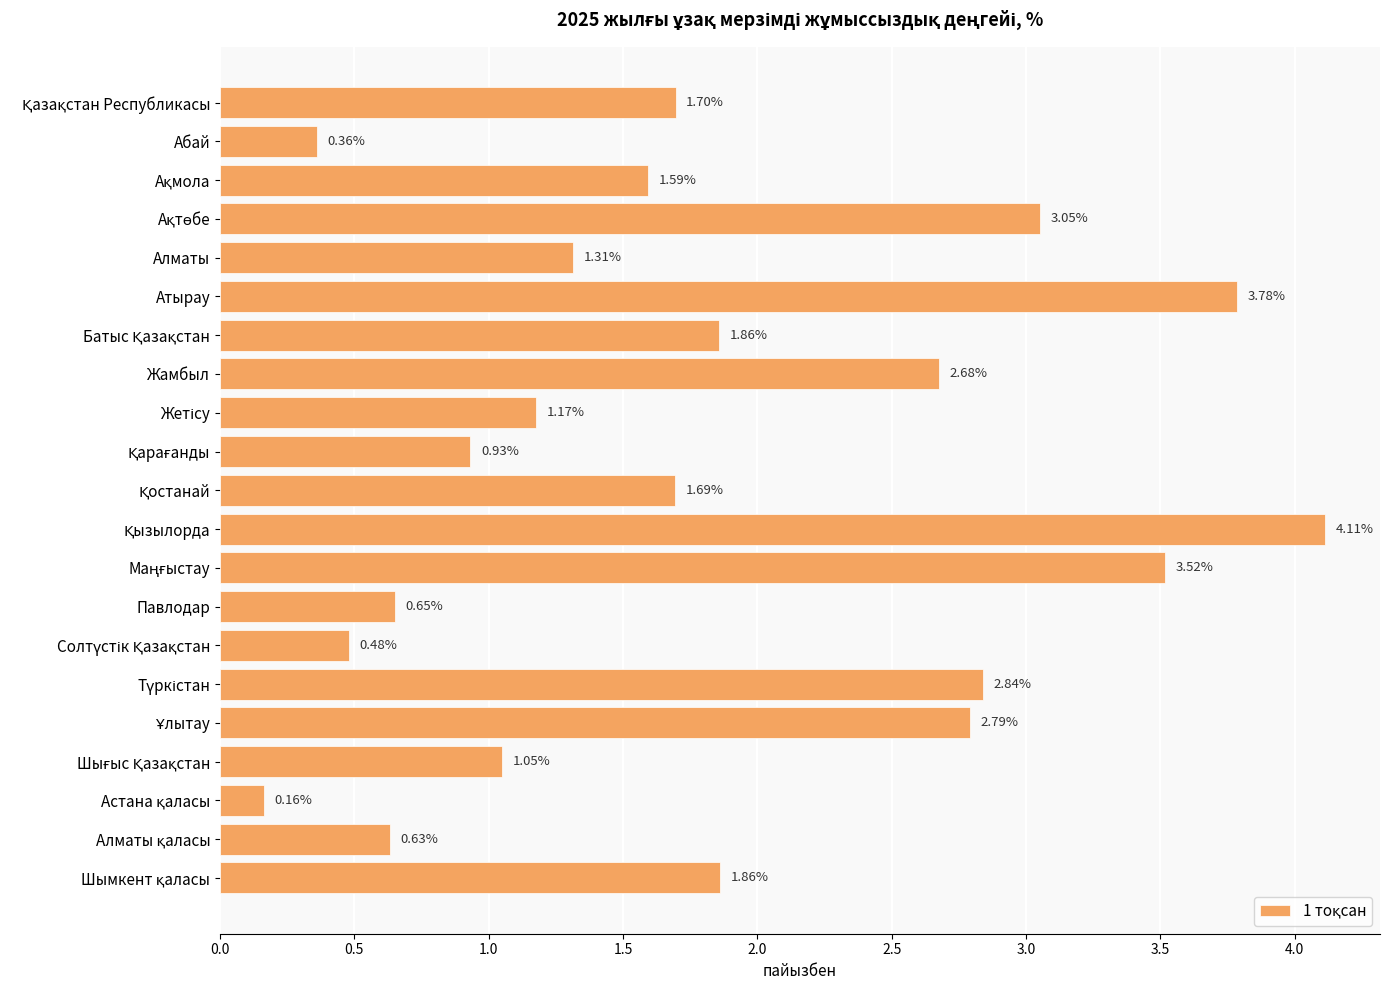

What is the average value?

1.8